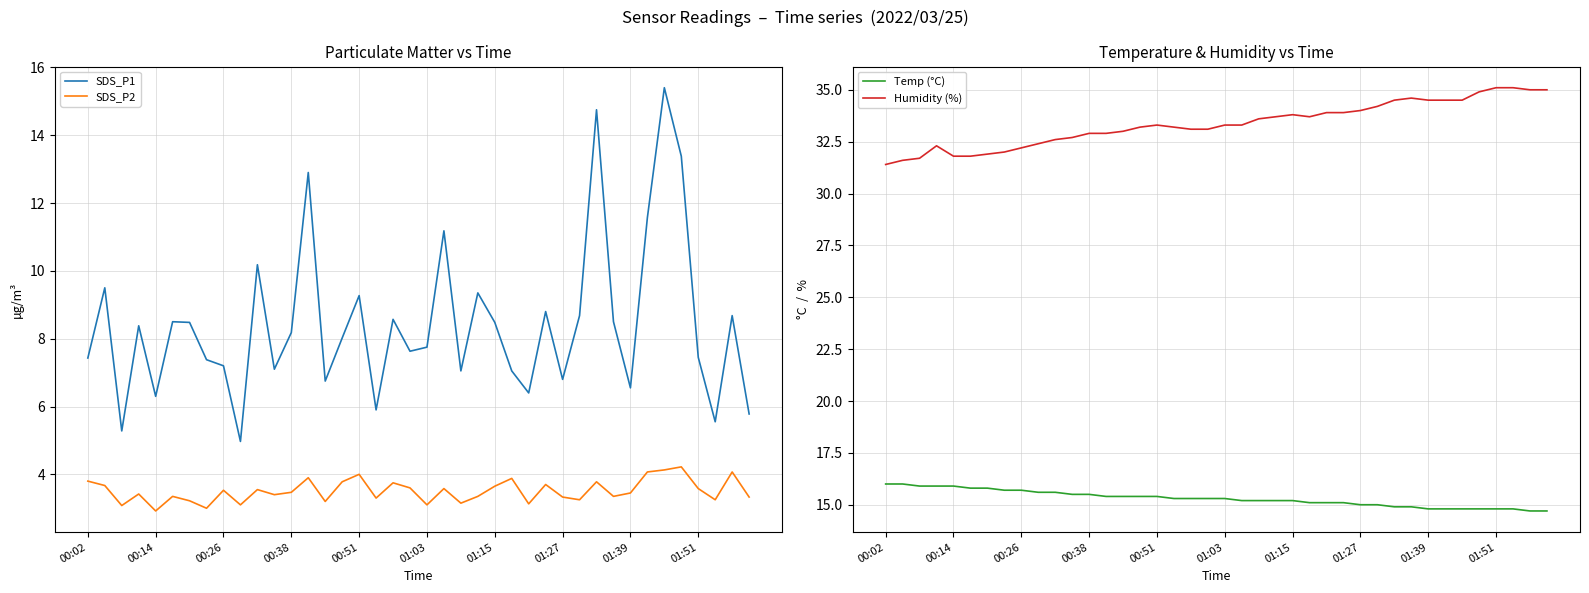

What is the value of the Humidity (%) point at the 26th from the left?

33.7